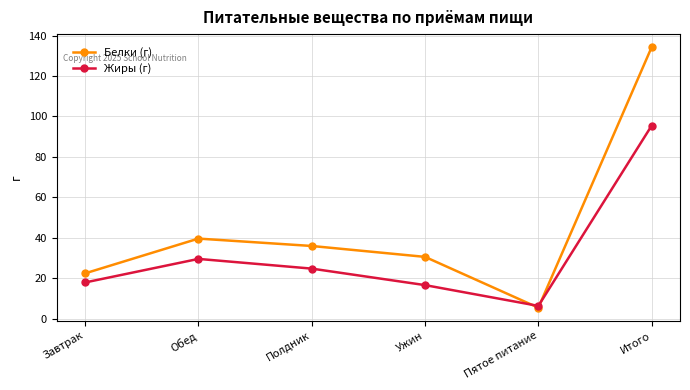

What position from the left is Завтрак?

1